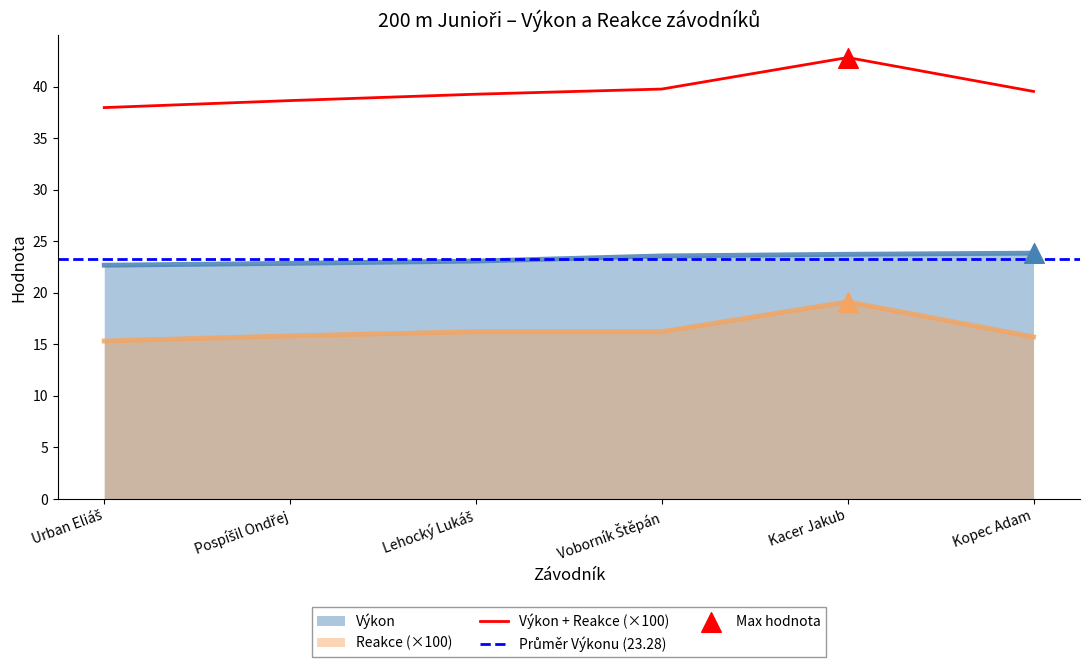

At how many categories does at least one series exceed 17?

6